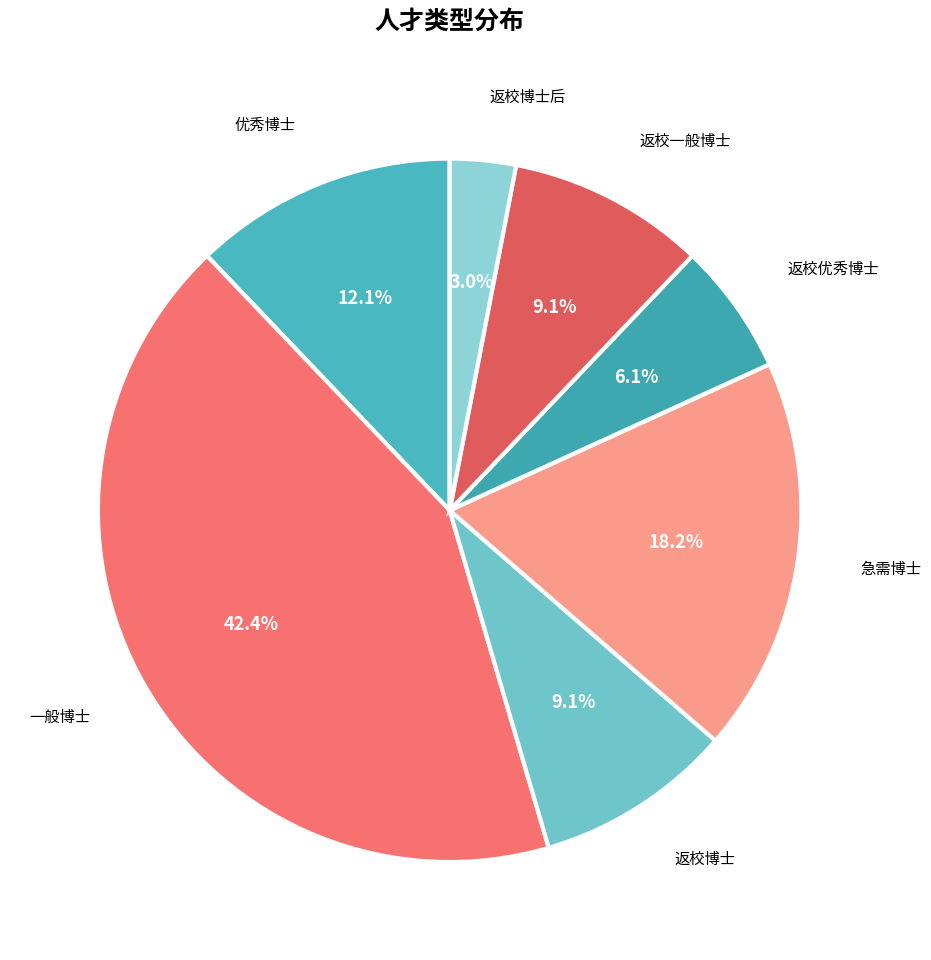

Is it true that 急需博士 is 29% of the pie?

False